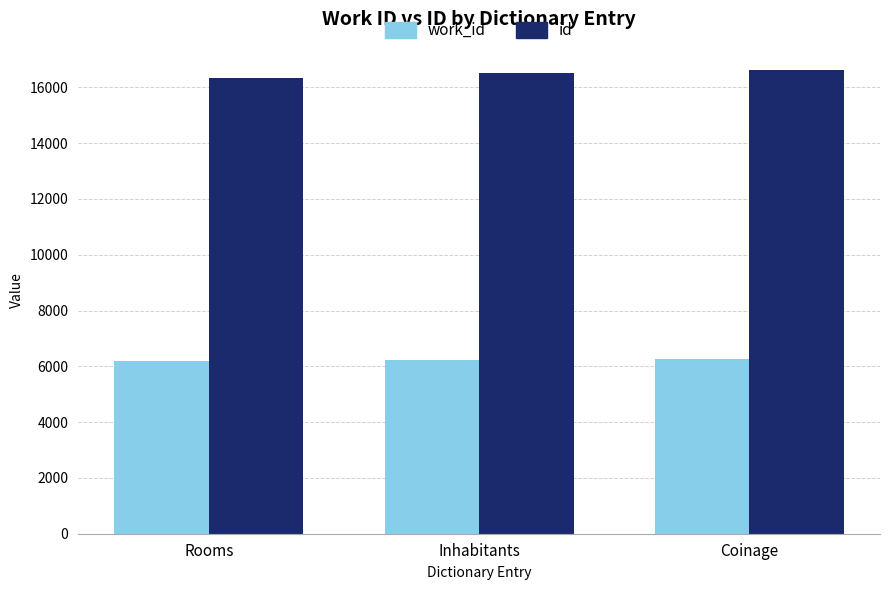

Count the work_id values in the range 6175 to 6272.

3